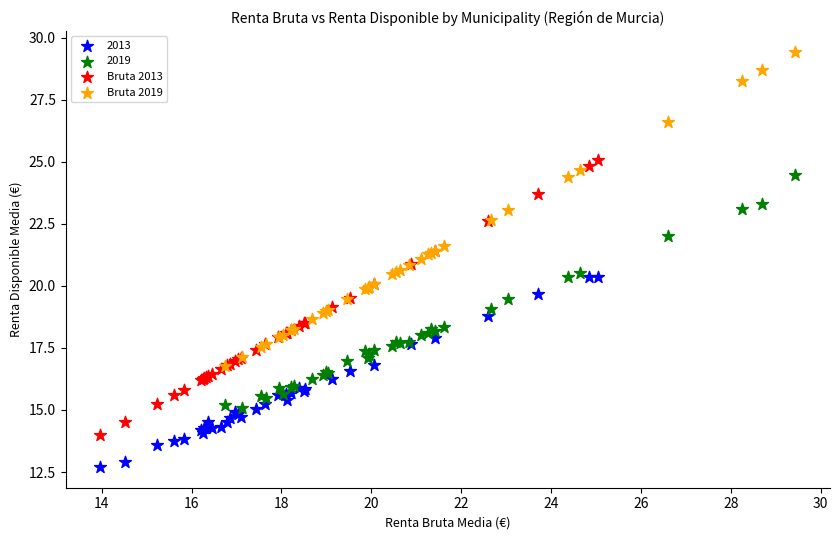

Which series has the widest spread of Y values?

Bruta 2019